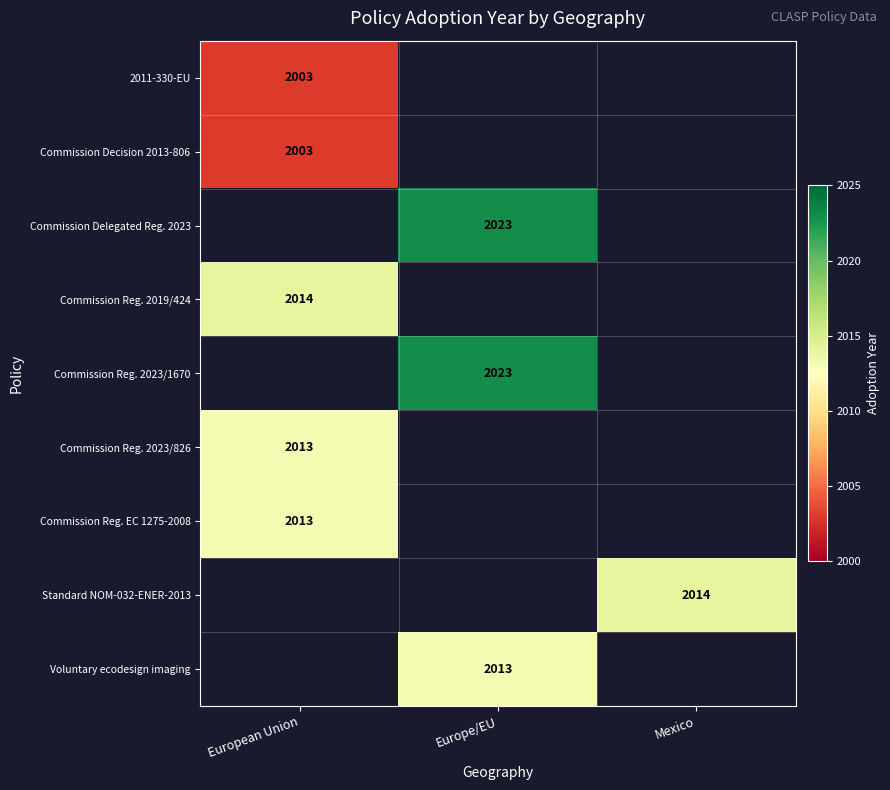

The value of Voluntary ecodesign imaging at Europe/EU is 2013. True or false?

True